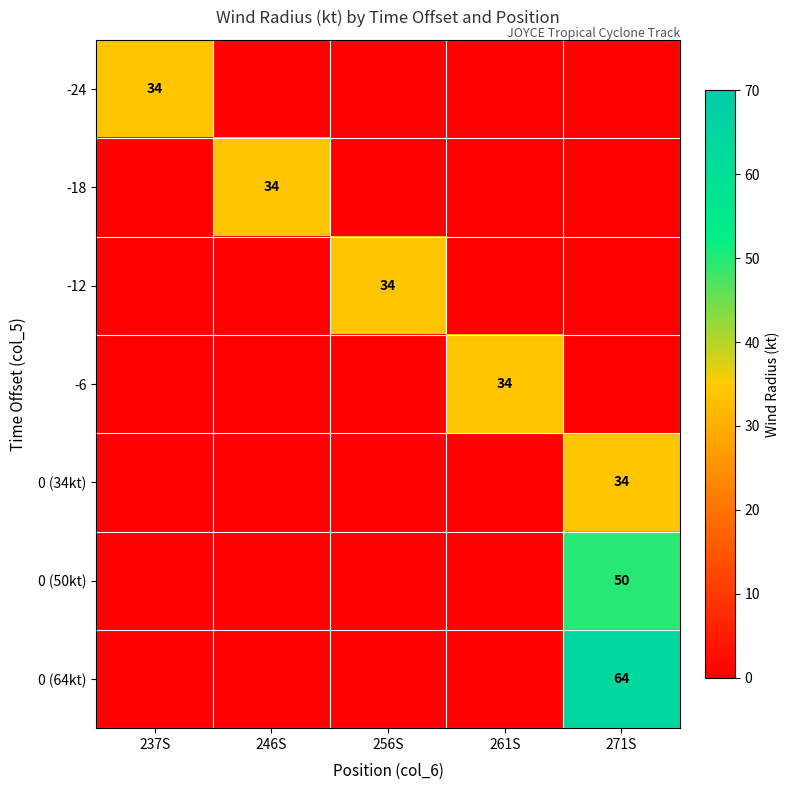

True or false: 0 (34kt) has a value of 34 at 271S.

True